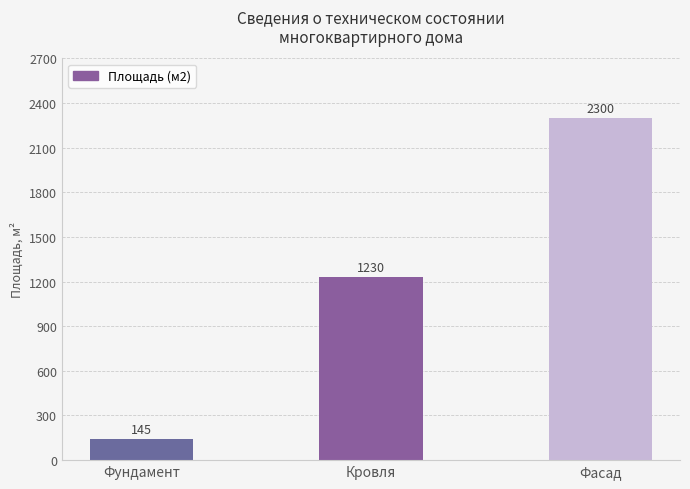

Approximately how many times larger is the value at Фундамент compared to Кровля?

0.1